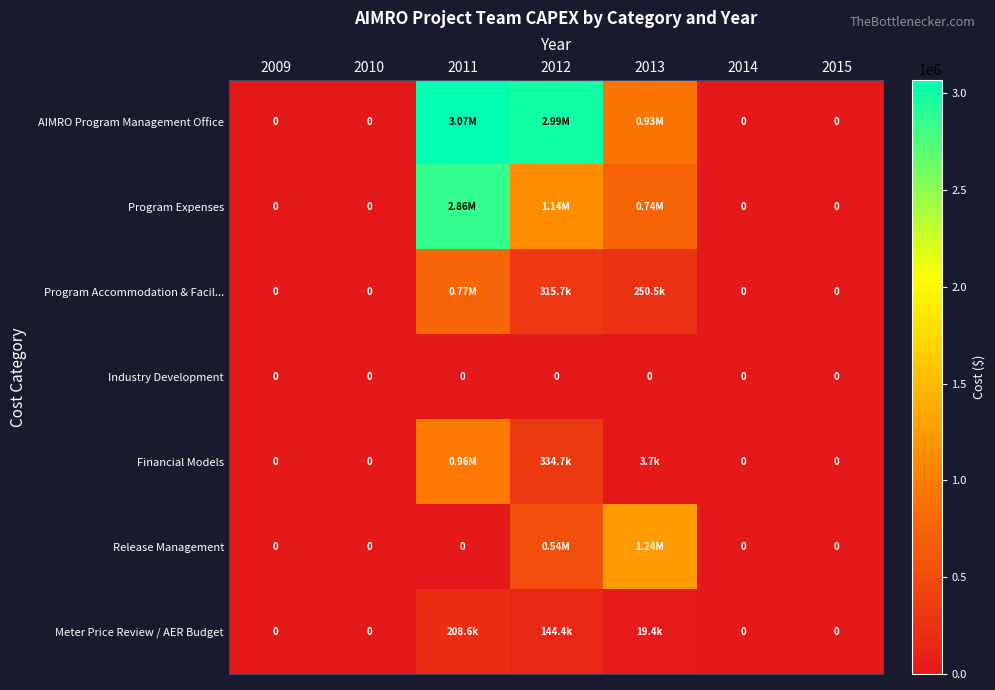

List the series in order of their peak value, highest first.

AIMRO Program Management Office, Program Expenses, Release Management, Financial Models, Program Accommodation & Facil..., Meter Price Review / AER Budget, Industry Development